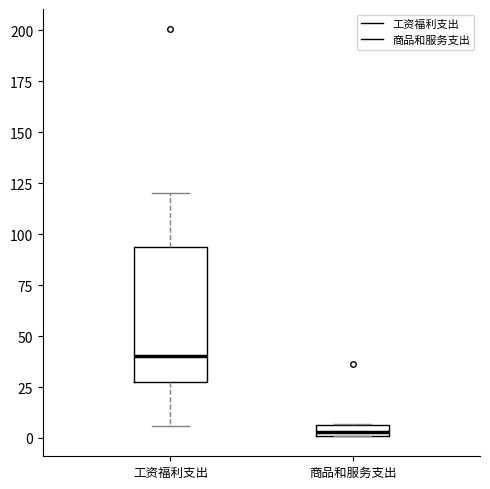

Which box is the tallest, from its lower edge to its upper edge?

工资福利支出